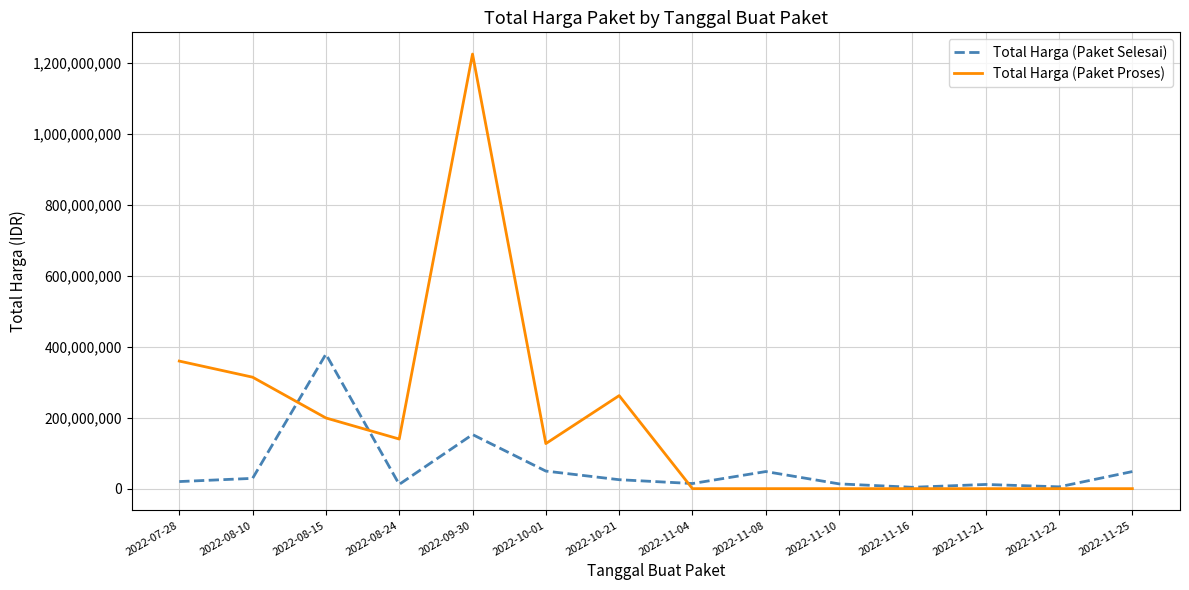

At which category is the sum across all series the highest?

2022-09-30